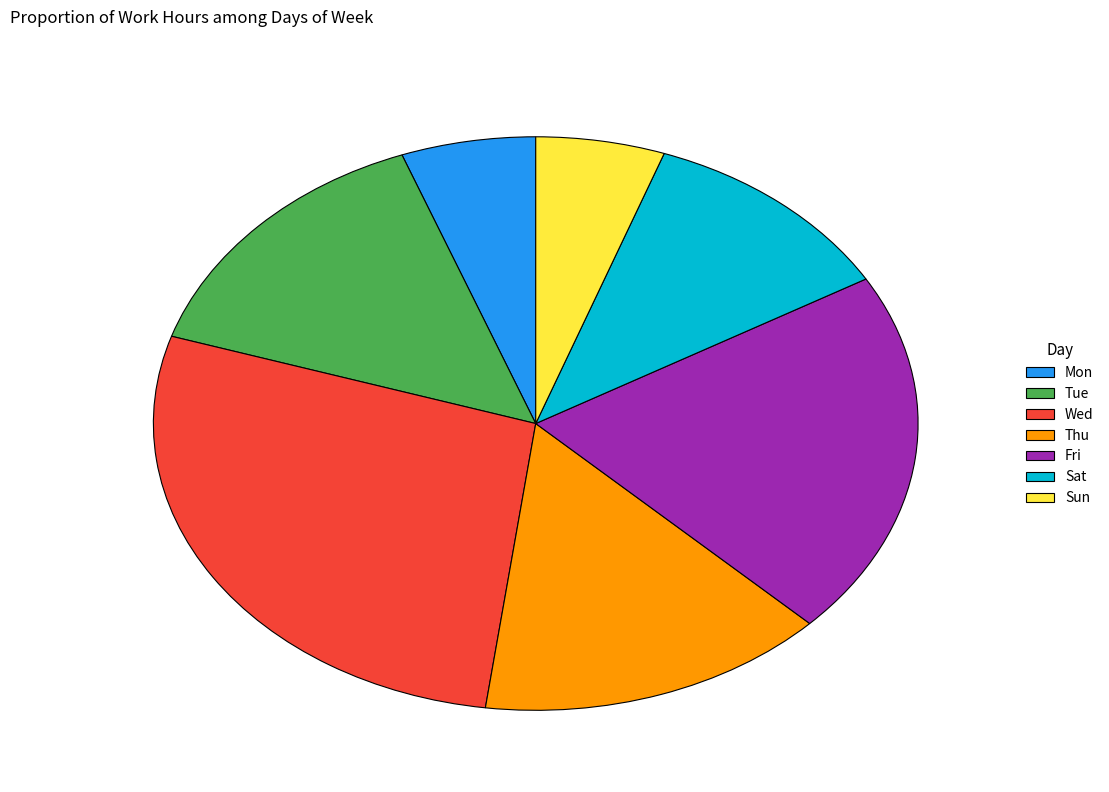

Does Mon account for over 50% of the chart?

No